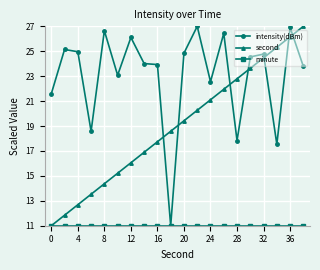

What is the greatest value displayed?

27.0